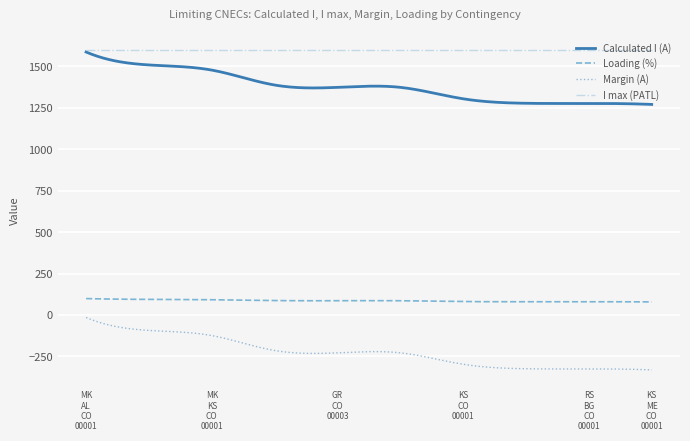

True or false: I max (PATL) and Margin (A) cross at least once.

False